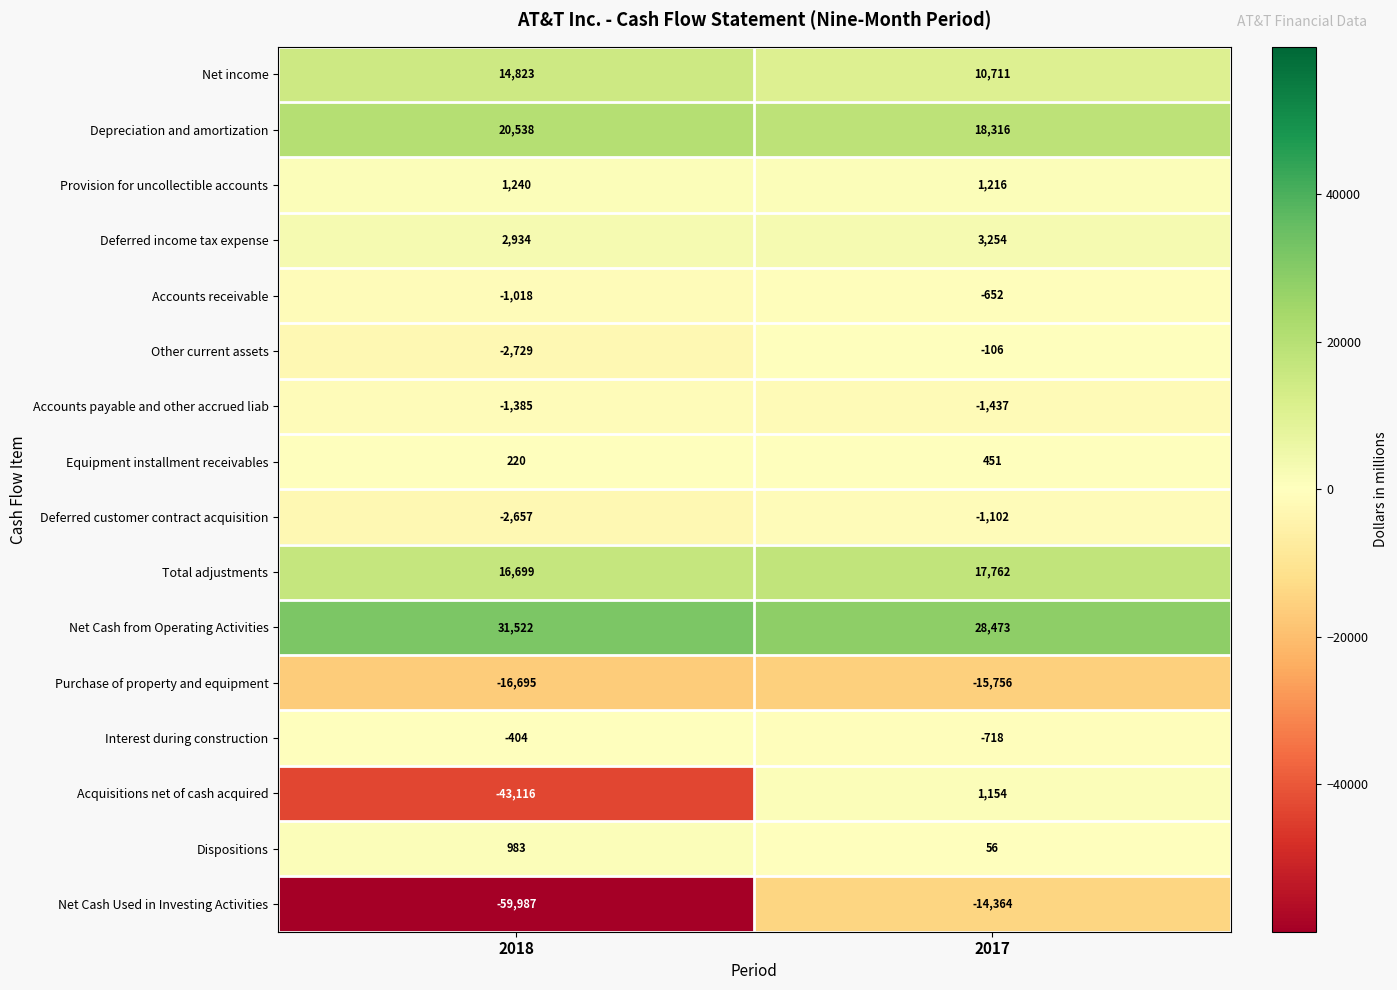

Count the number of categories in the chart.

2